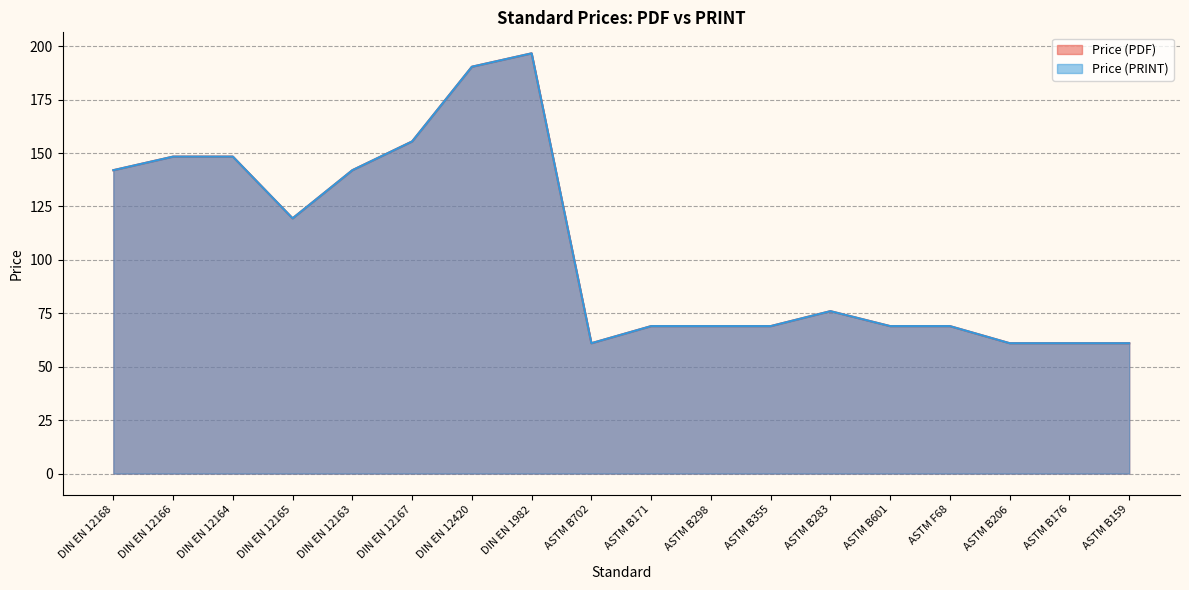

Reading left to right, list all the values displayed in this chart.

Price (PDF): DIN EN 12168=142.0	DIN EN 12166=148.3	DIN EN 12164=148.3	DIN EN 12165=119.4	DIN EN 12163=142.0	DIN EN 12167=155.4	DIN EN 12420=190.4	DIN EN 1982=196.6	ASTM B702=61.0	ASTM B171=69.0	ASTM B298=69.0	ASTM B355=69.0	ASTM B283=76.0	ASTM B601=69.0	ASTM F68=69.0	ASTM B206=61.0	ASTM B176=61.0	ASTM B159=61.0
Price (PRINT): DIN EN 12168=142.0	DIN EN 12166=148.3	DIN EN 12164=148.3	DIN EN 12165=119.4	DIN EN 12163=142.0	DIN EN 12167=155.4	DIN EN 12420=190.4	DIN EN 1982=196.6	ASTM B702=61.0	ASTM B171=69.0	ASTM B298=69.0	ASTM B355=69.0	ASTM B283=76.0	ASTM B601=69.0	ASTM F68=69.0	ASTM B206=61.0	ASTM B176=61.0	ASTM B159=61.0